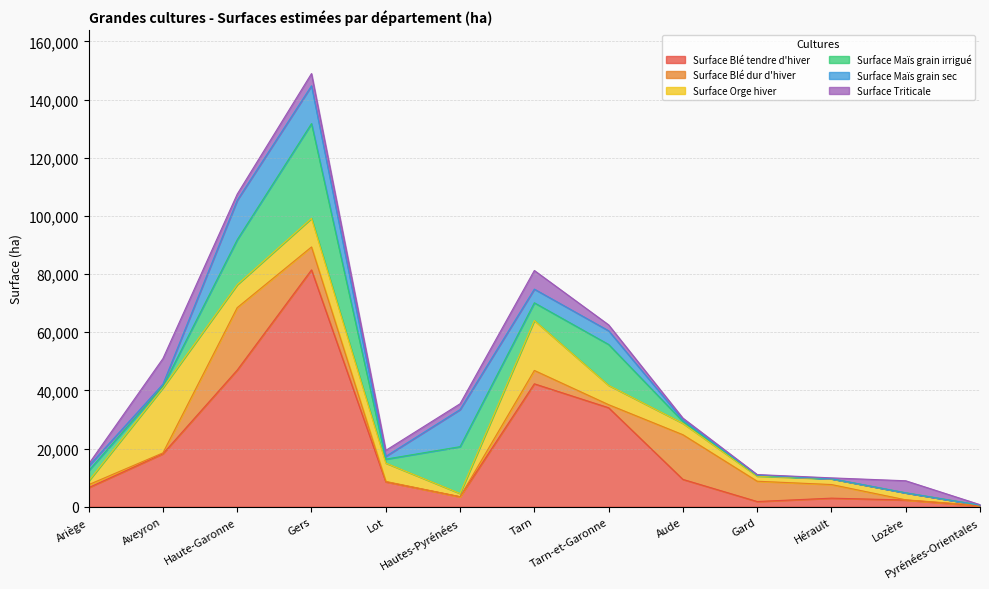

The value of Surface Maïs grain irrigué at Tarn is 1918. True or false?

False